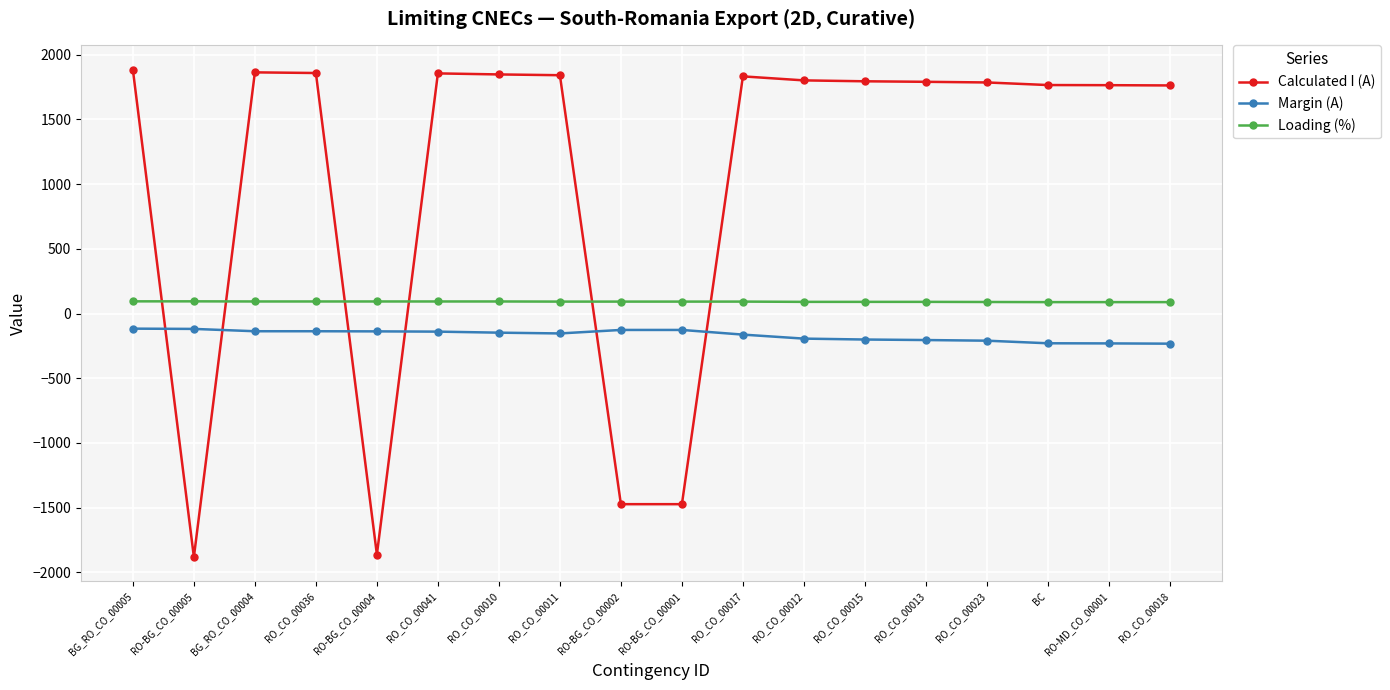

What is the average value of the Loading (%) series?

91